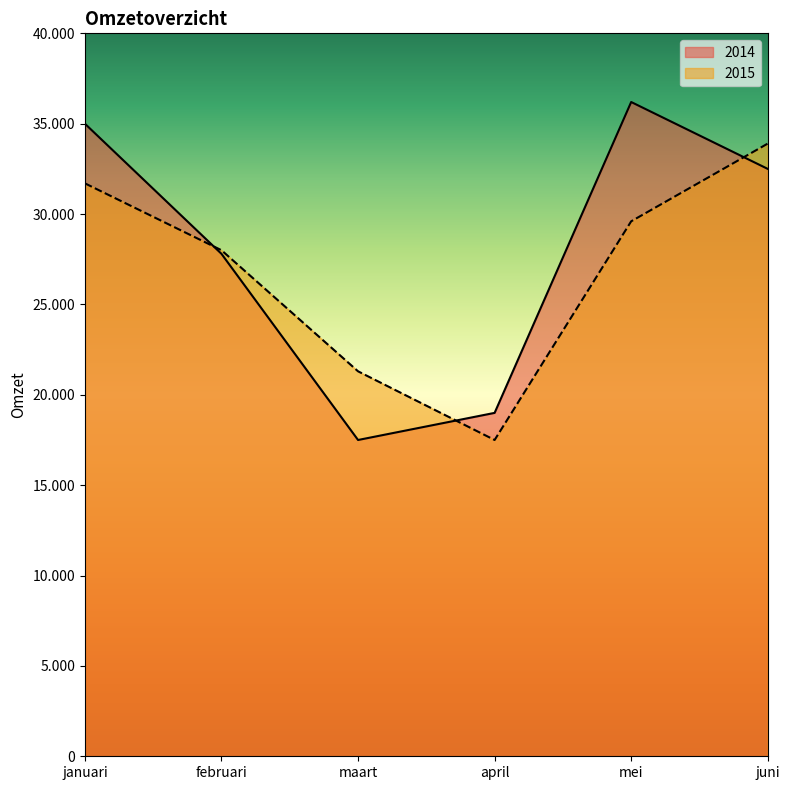

What is the difference between the maximum and minimum values in the 2014 series?

18700